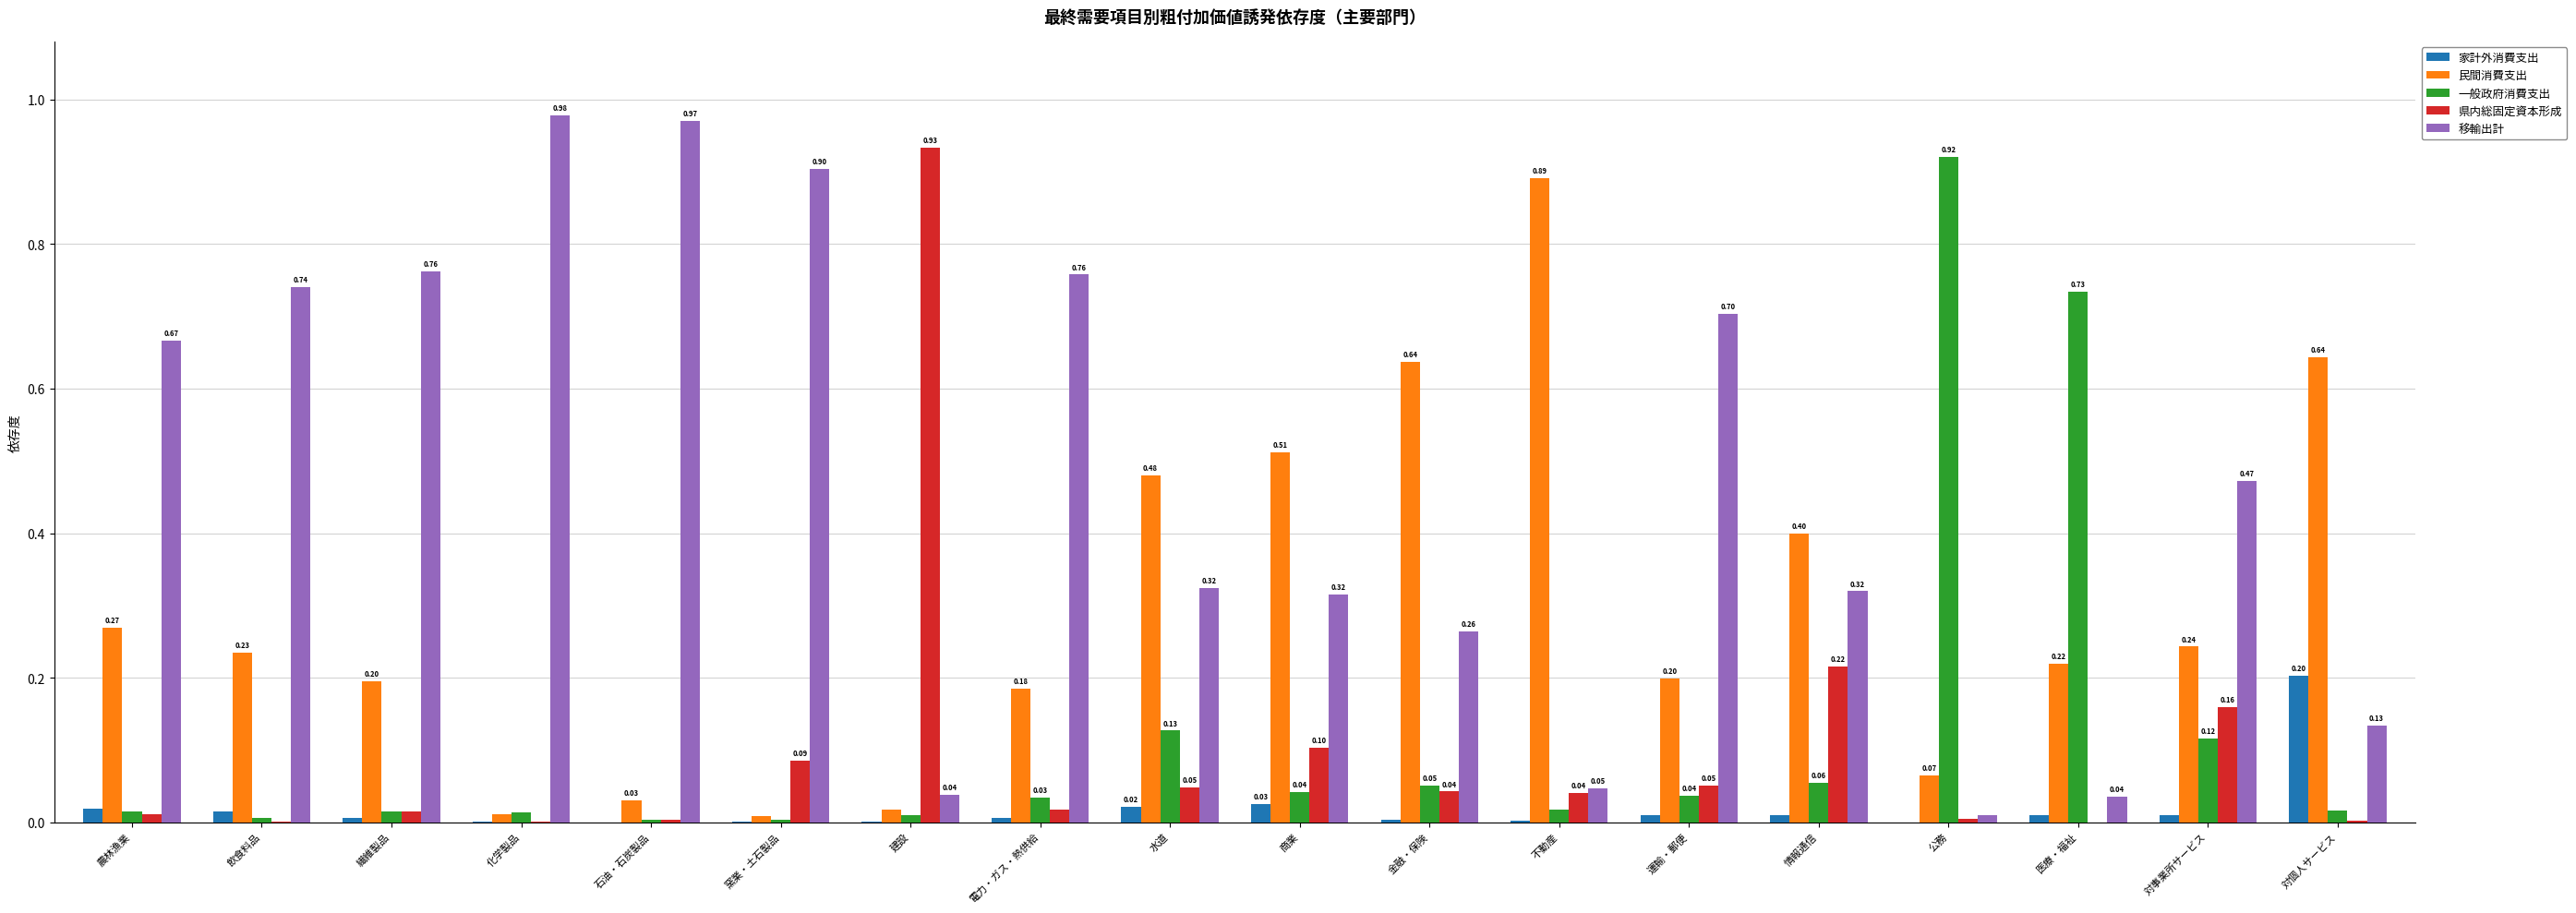

Which category has the highest value in the 移輸出計 series?

化学製品